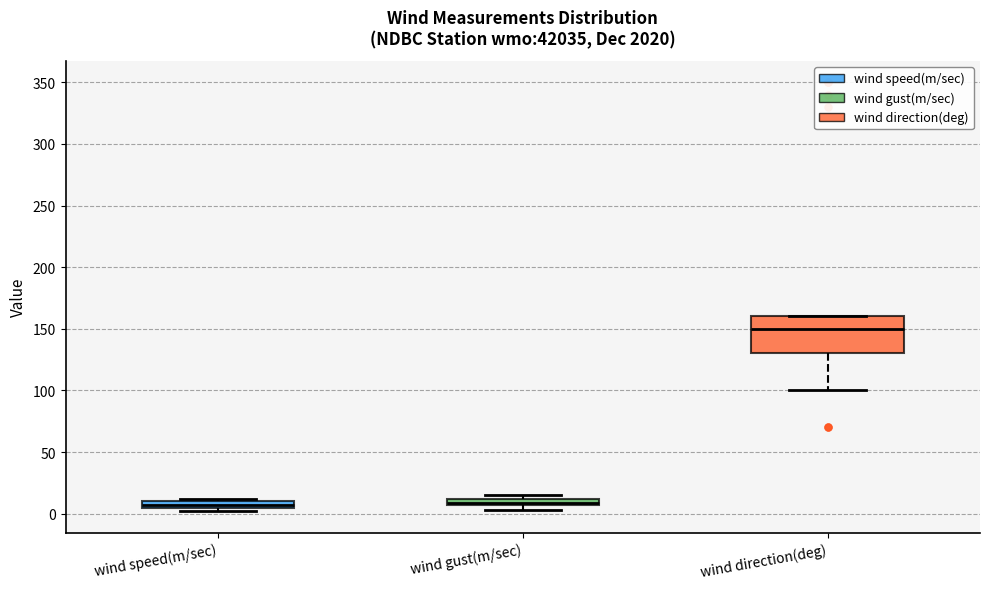

Which box's median line is the highest?

wind direction(deg)